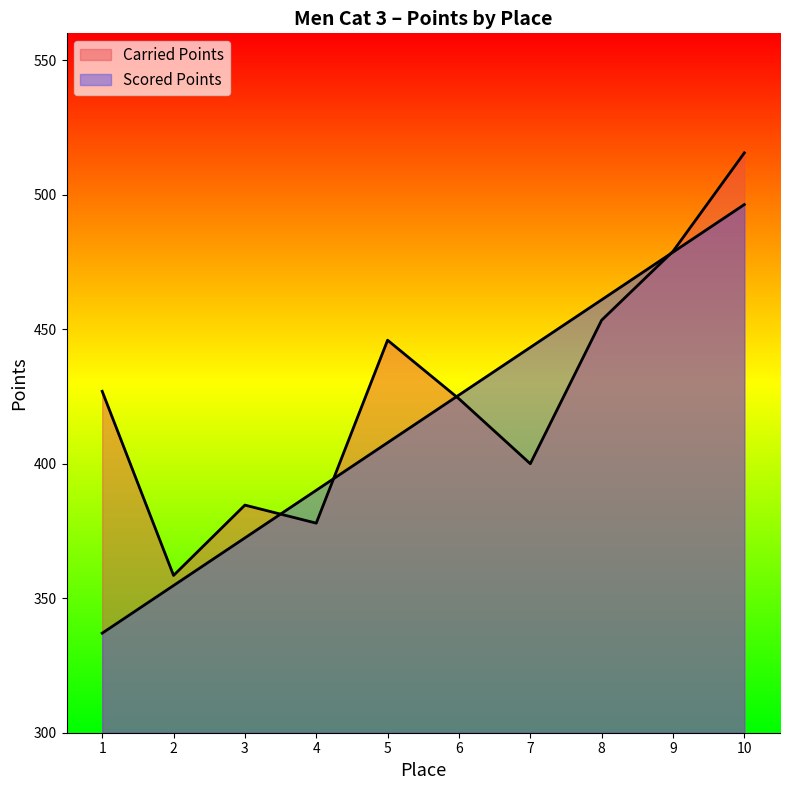

What is the smallest value displayed?

337.0